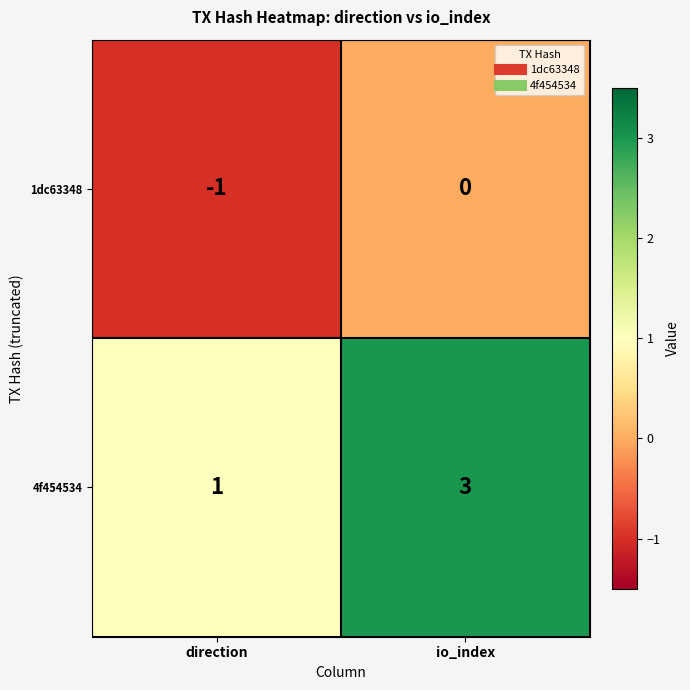

Is the value of 4f454534 at io_index greater than the value of 1dc63348 at direction?

Yes